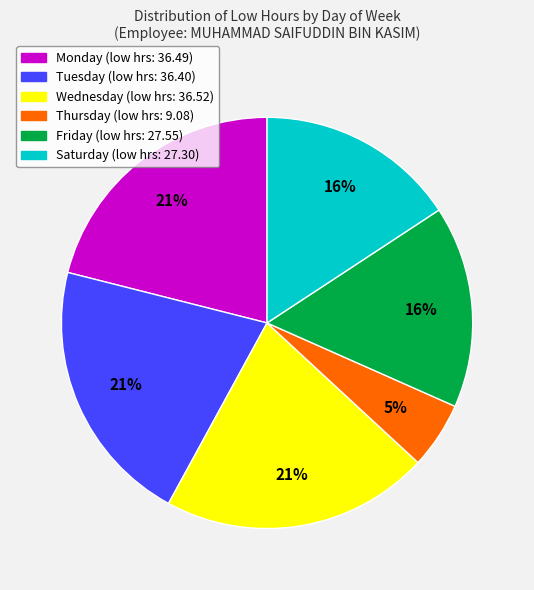

To the nearest percent, what is the average slice percentage?

17%